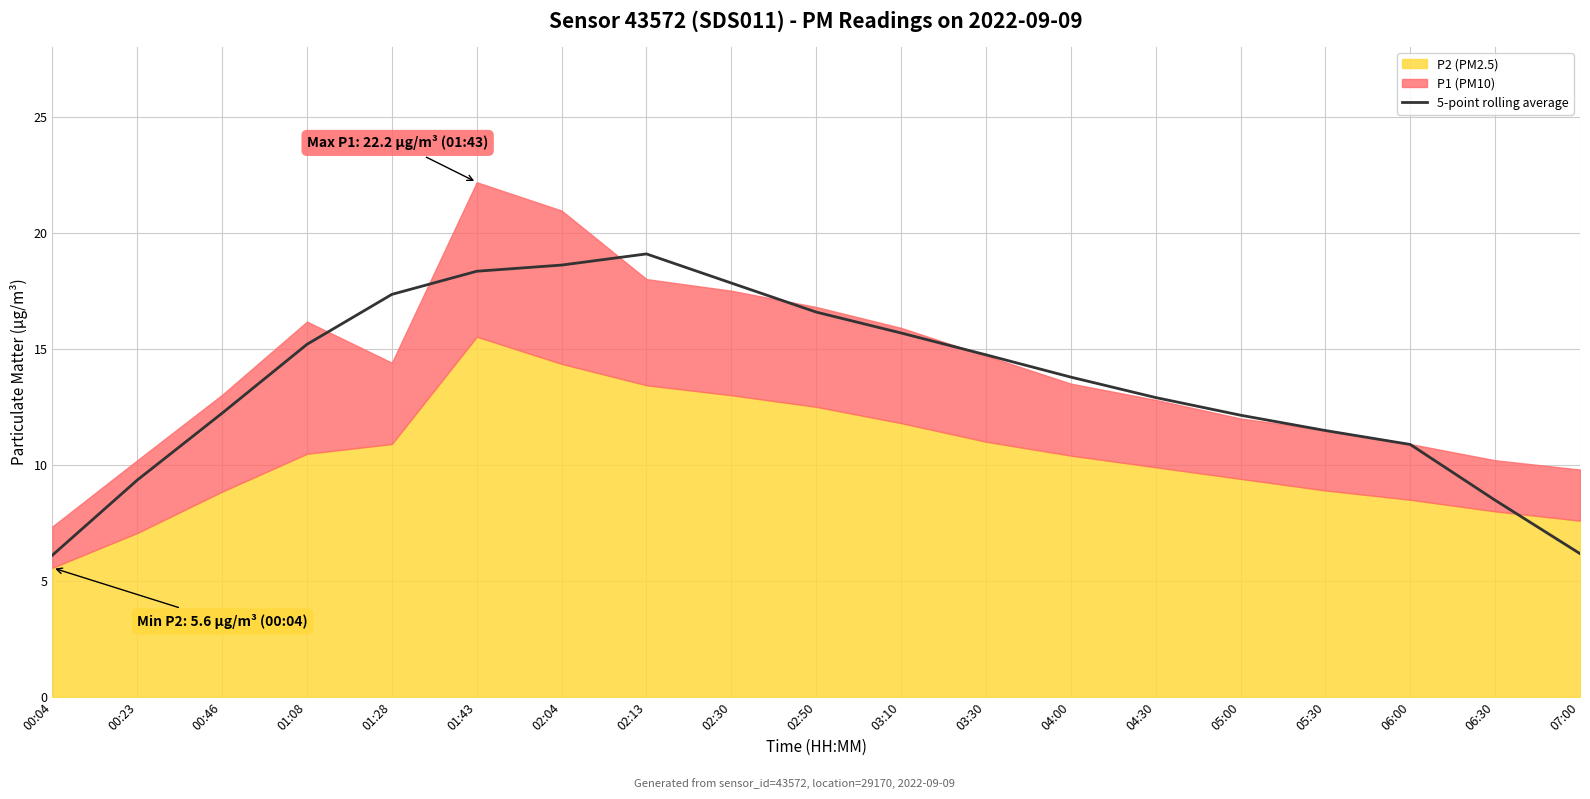

Is it true that the value at 02:50 is 16.6?

True